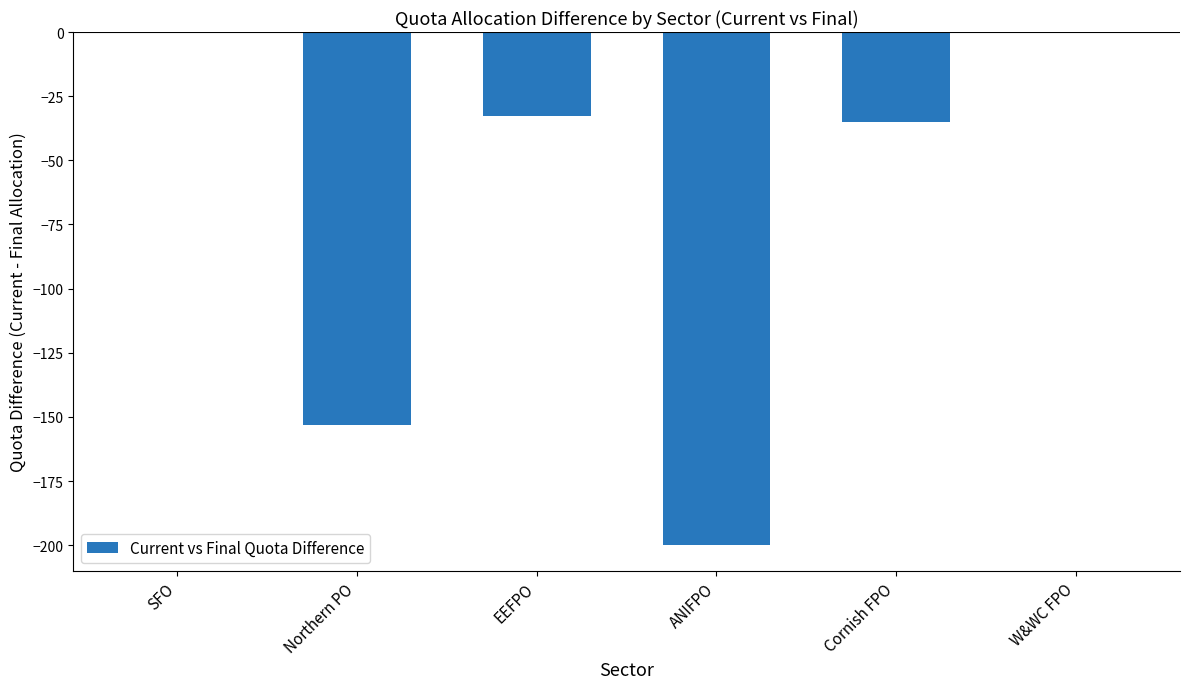

The value at W&WC FPO is 120.1. True or false?

False